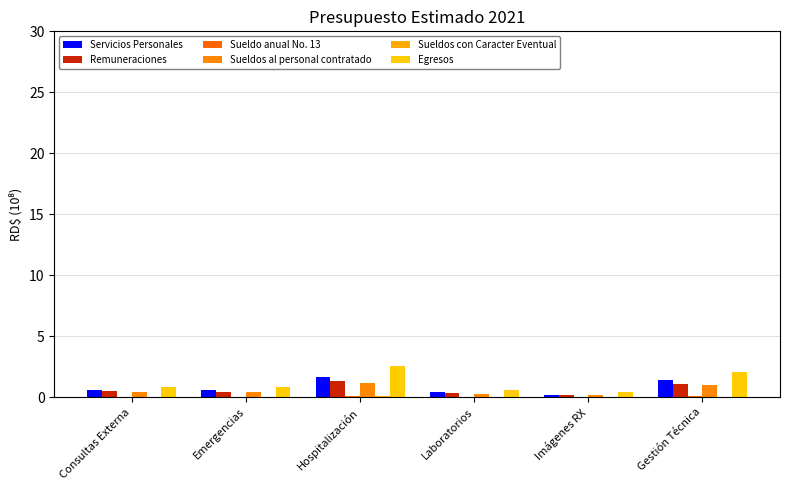

Which series changed the most between Emergencias and Gestión Técnica?

Egresos